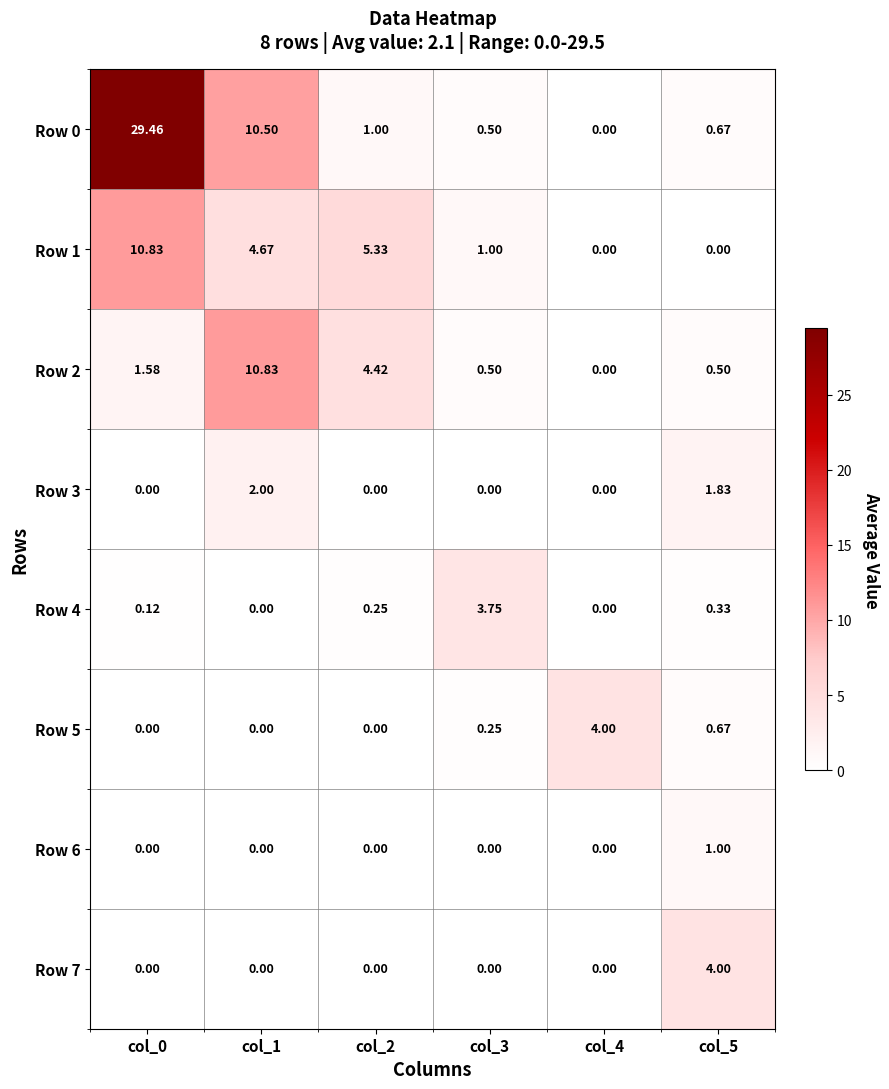

Is the value of Row 0 at col_0 greater than the value of Row 5 at col_4?

Yes